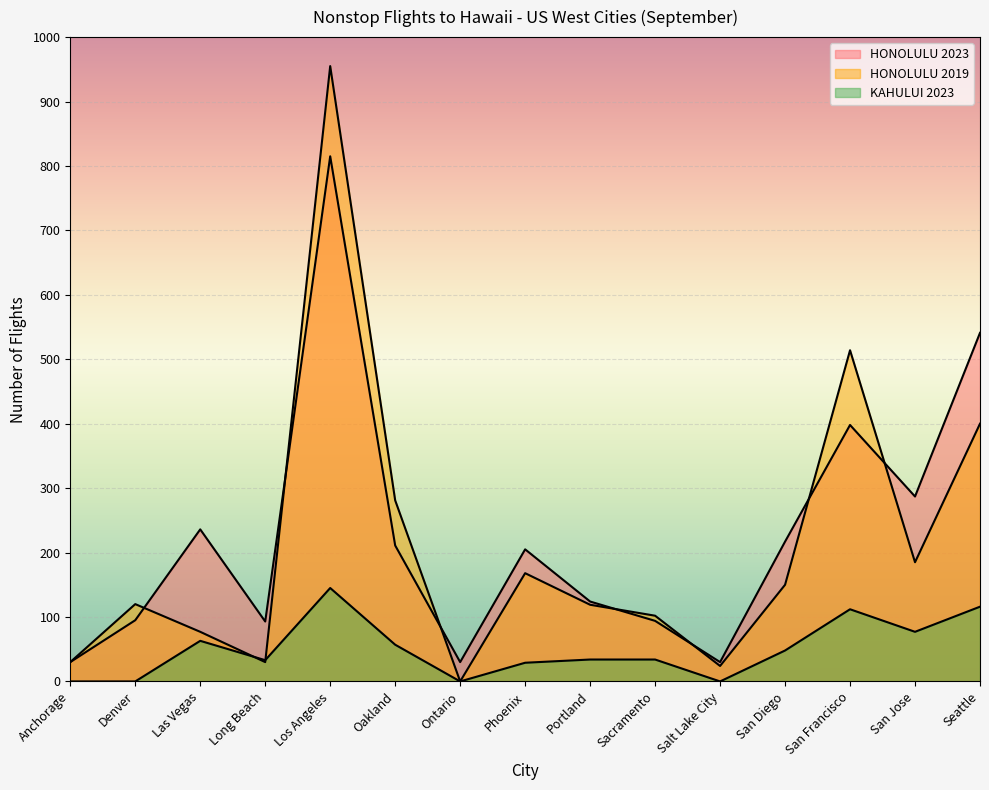

Between Oakland and Long Beach, which is larger?

Oakland